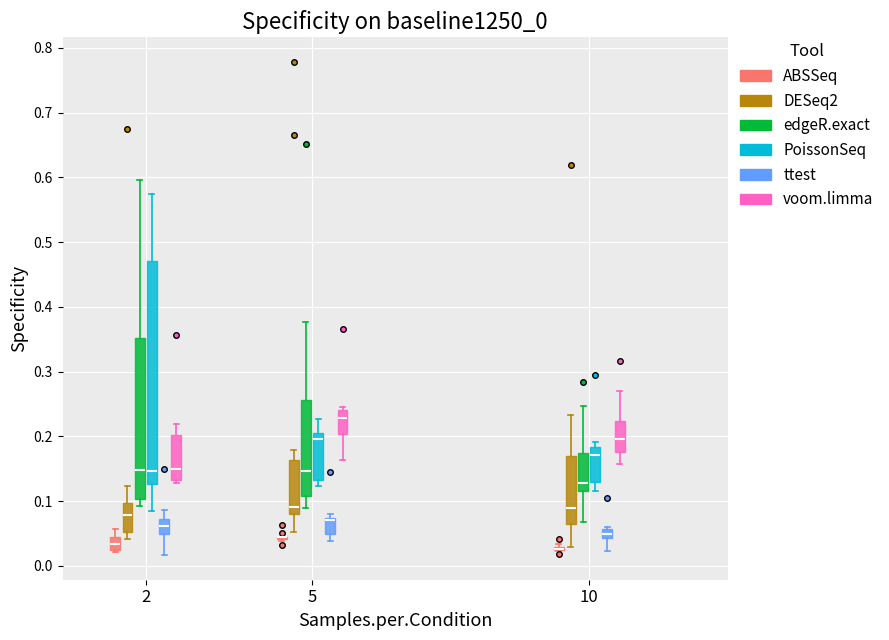

Comparing the boxes themselves (not the whiskers), which one is the tallest?

2 (PoissonSeq)